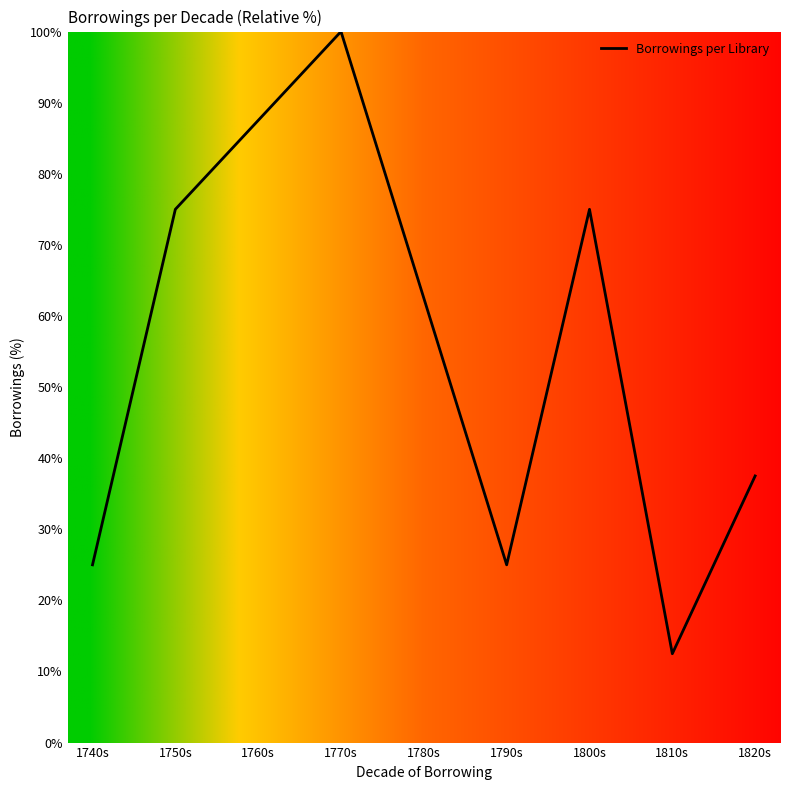

What is the approximate value at 1760s?

87.5